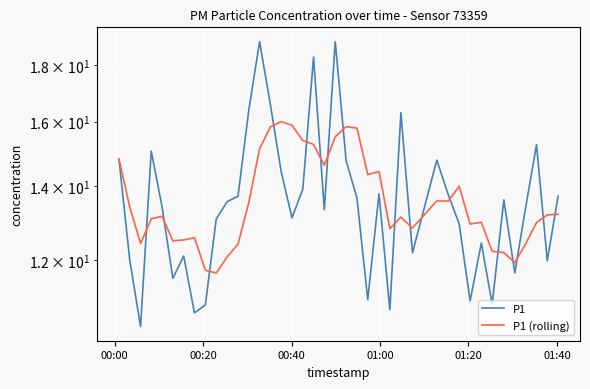

The P1 series shows 5.0 at 20. True or false?

False